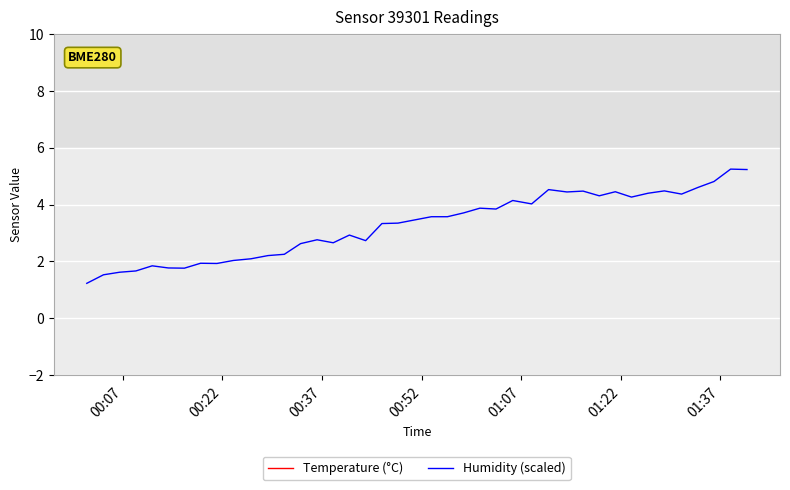

What is the maximum value shown in the chart?

13.6